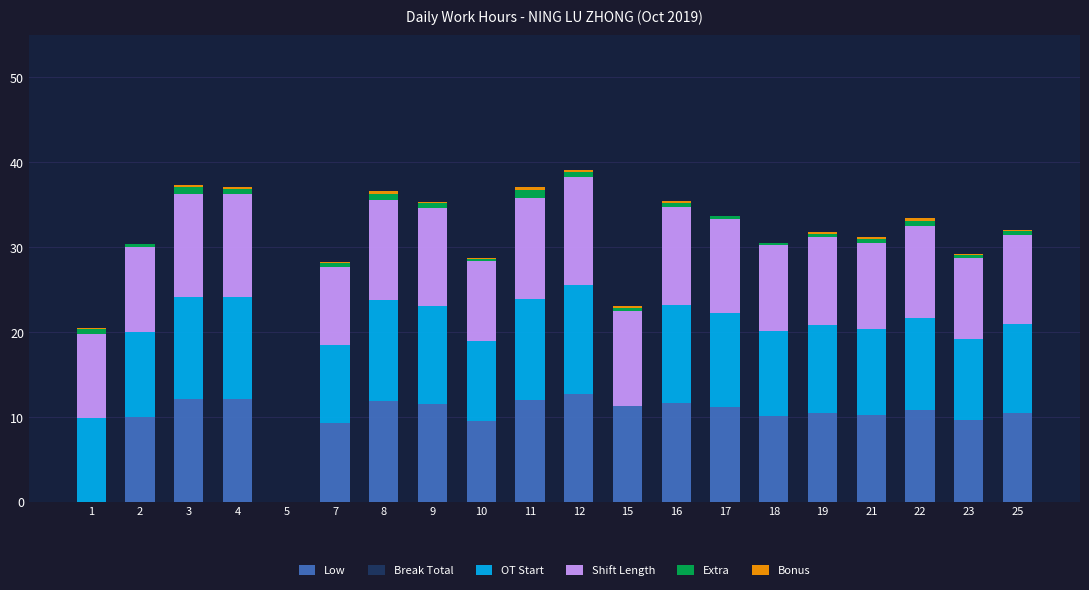

What is the highest value of the Low series?

12.7